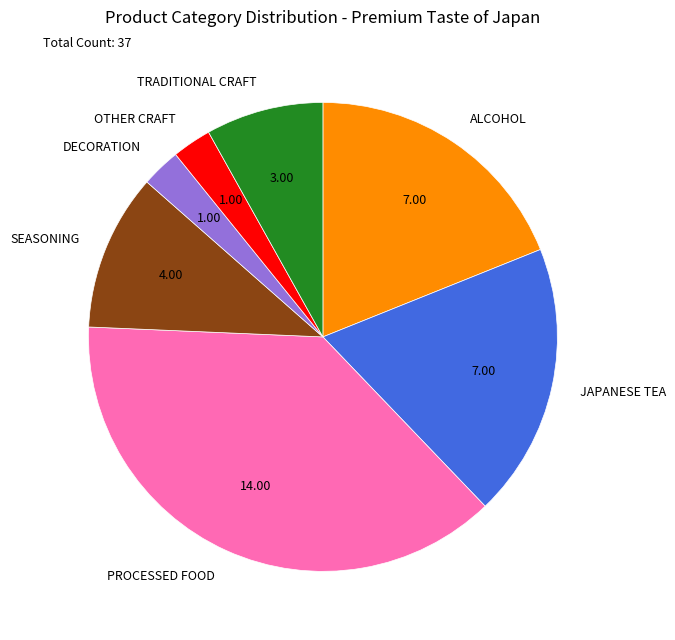

Do ALCOHOL and PROCESSED FOOD together represent more than half of the pie?

Yes